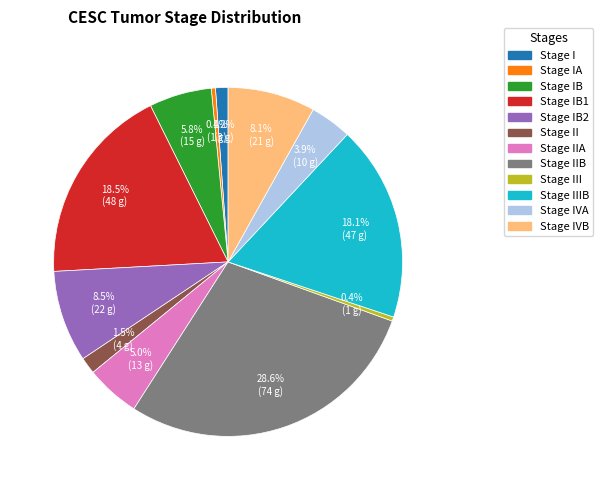

Is there a majority slice in this chart?

No